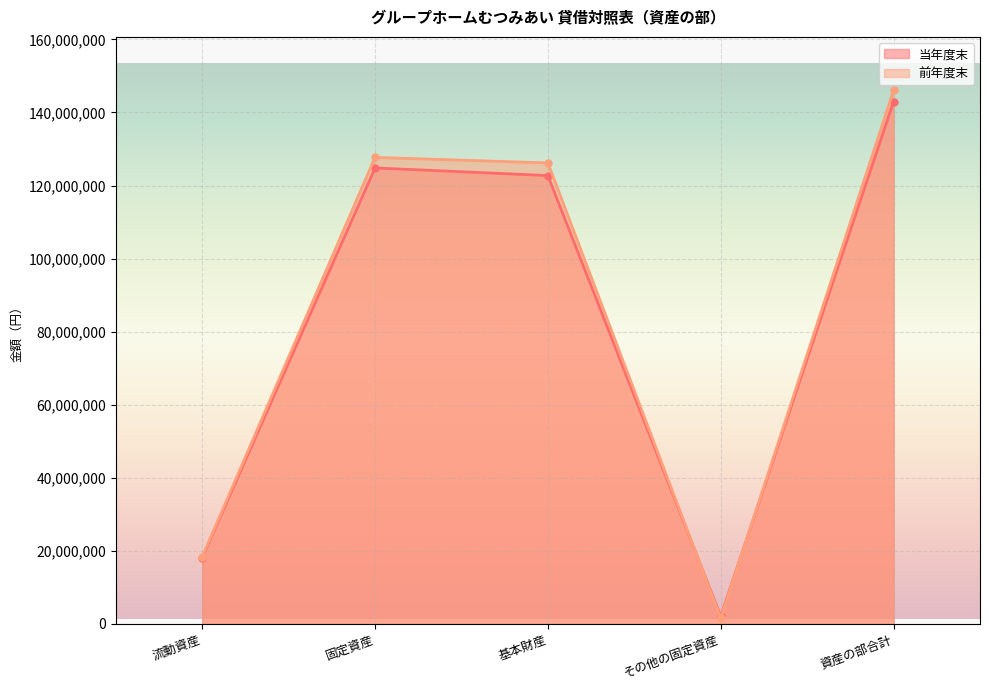

Which category has the lowest value across all series?

その他の固定資産